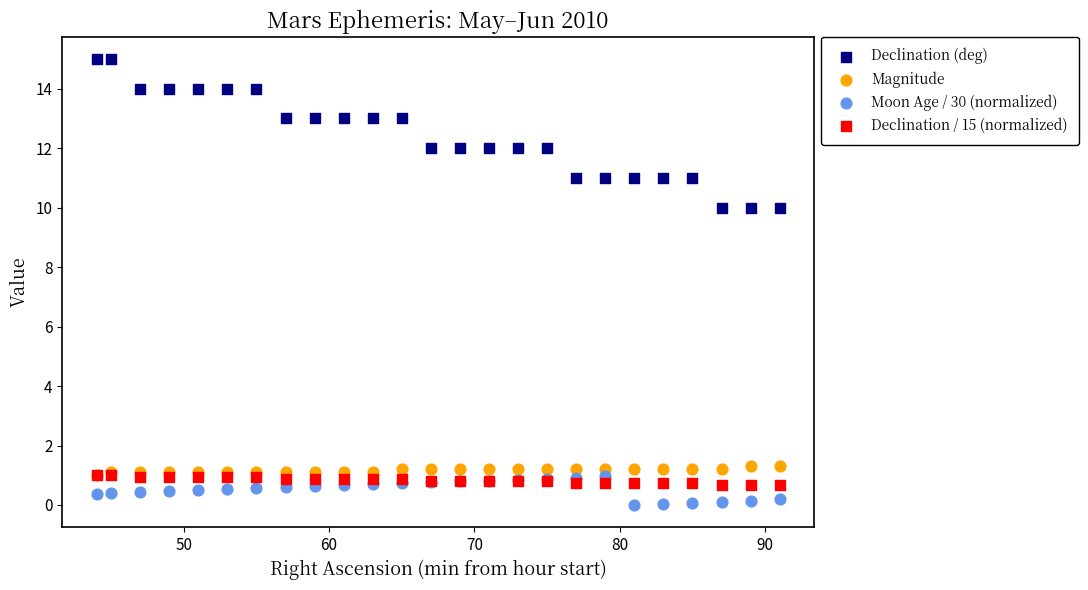

What are all the series names shown in the legend?

Declination (deg), Magnitude, Moon Age / 30 (normalized), Declination / 15 (normalized)